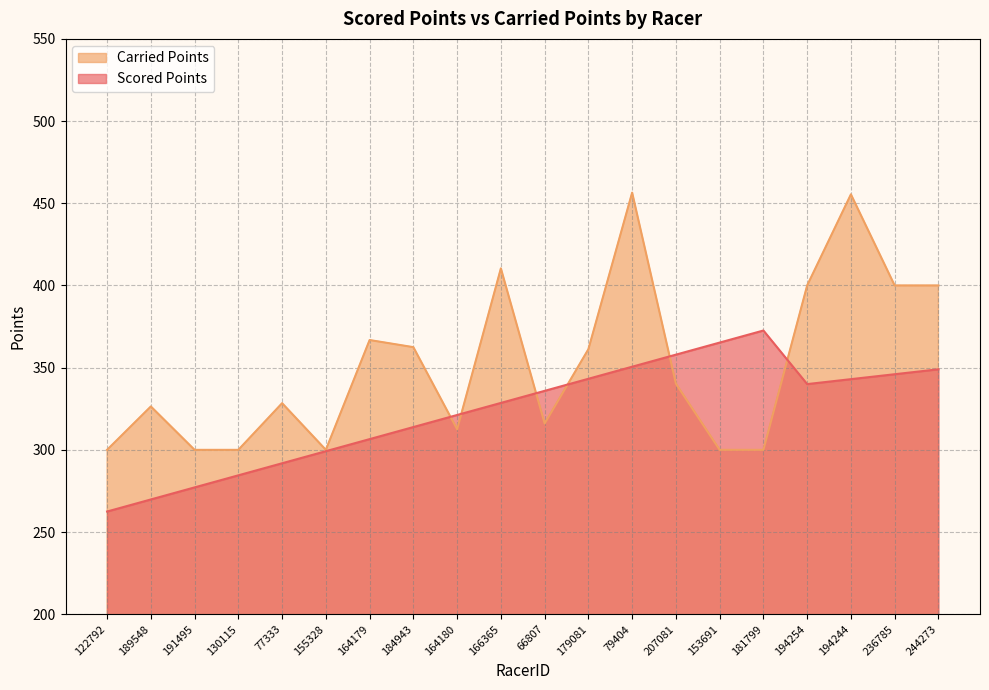

Which series has the widest spread of values?

Carried Points